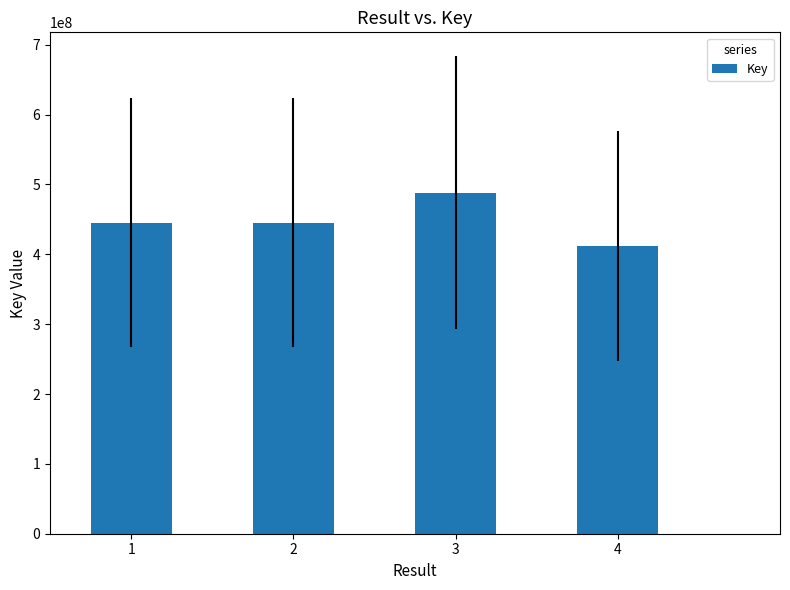

What is the difference between the maximum and minimum values?

76034135